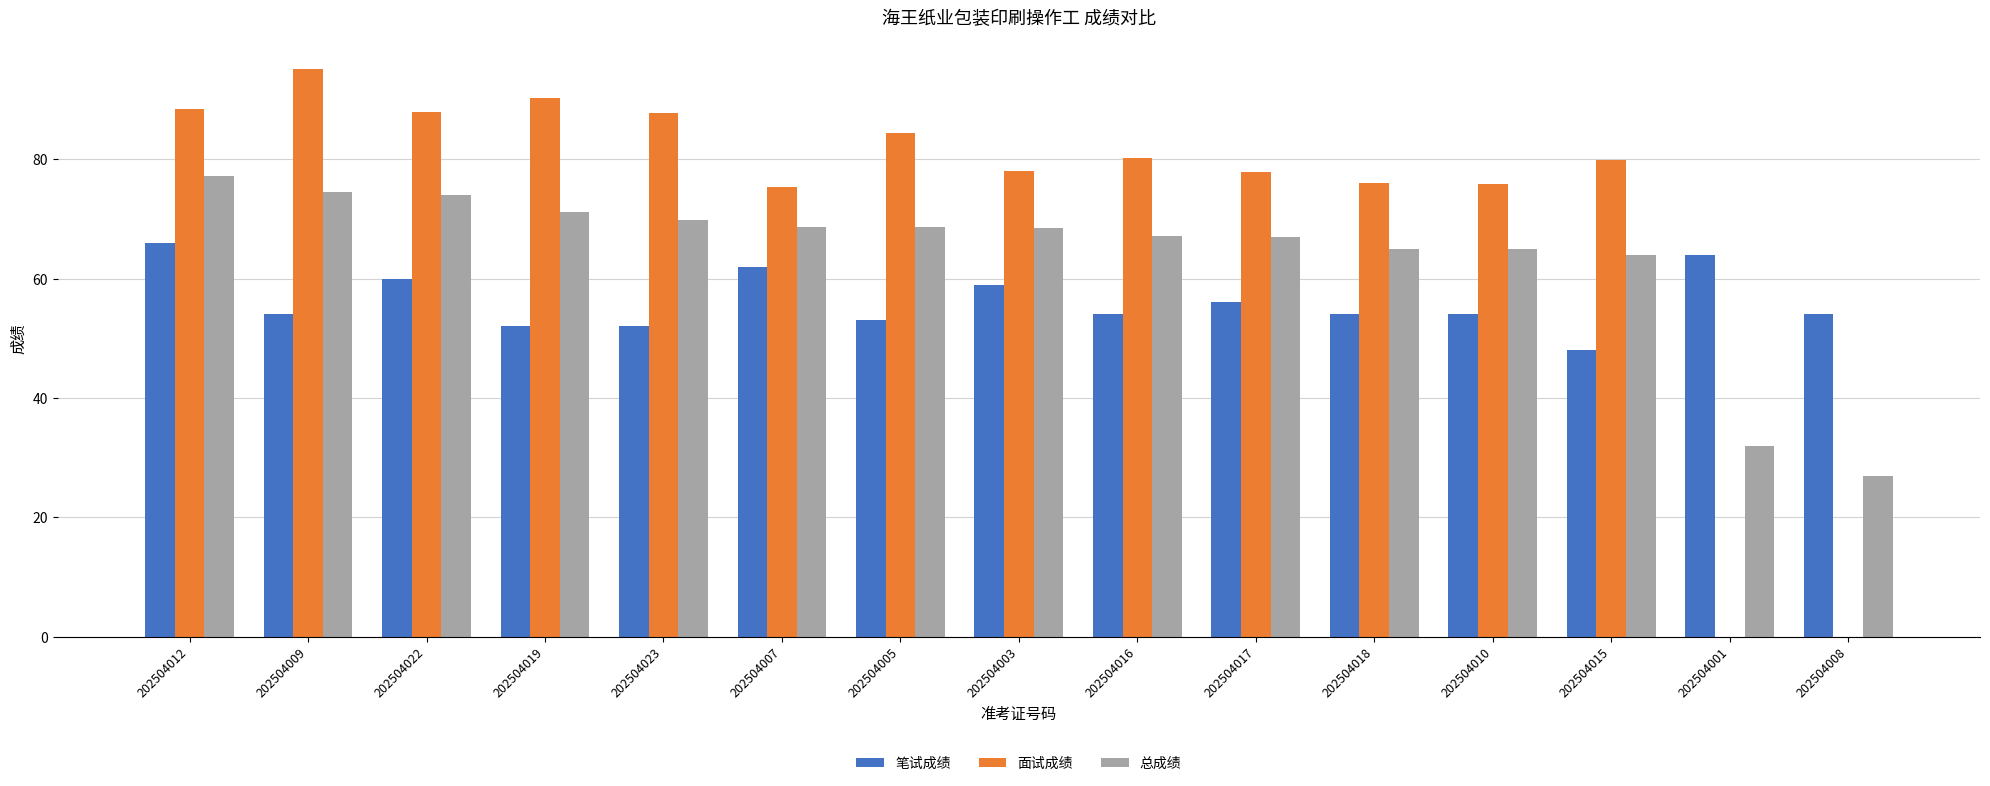

Between 202504022 and 202504001, which series saw the biggest shift?

面试成绩